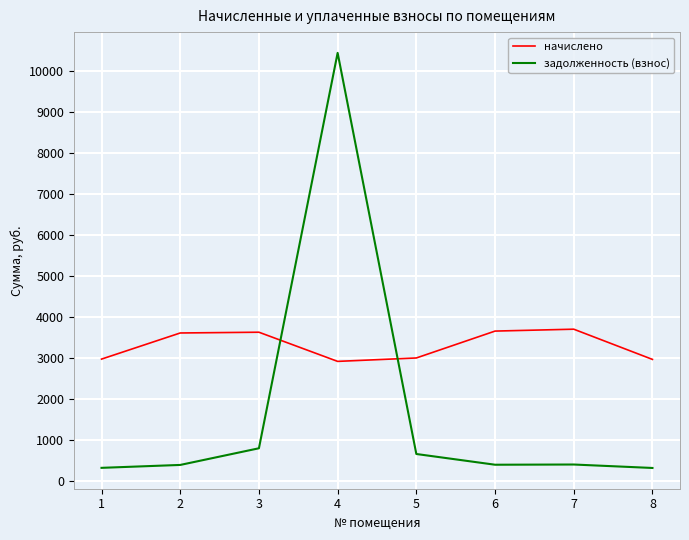

How many values in the начислено series exceed 3619?

4